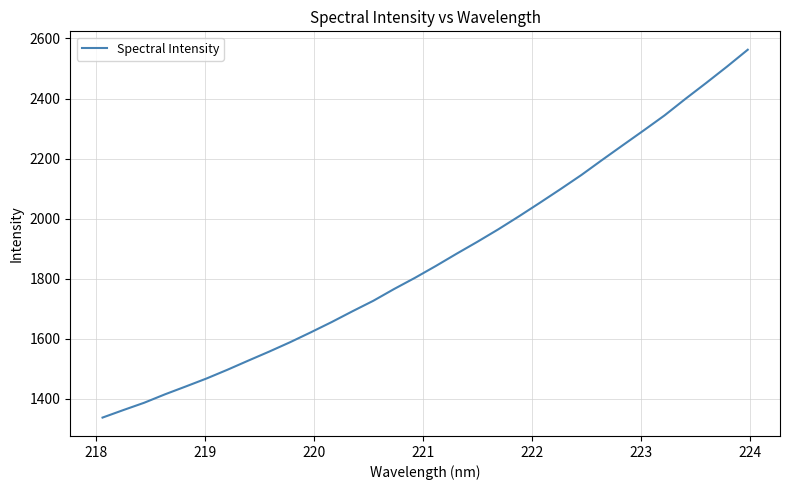

What is the difference between the maximum and minimum values?

1224.7